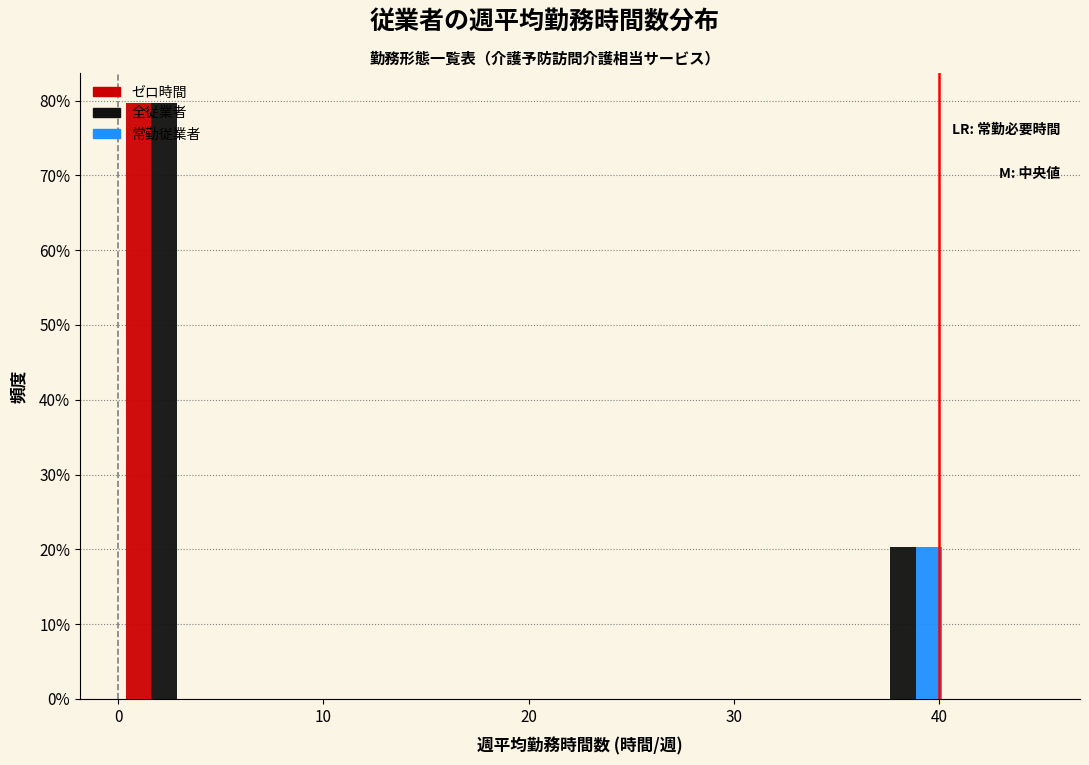

Reading left to right, list every range on the x-axis with the height of the bar of each series over it. Neither the bar edges nor the heights are printed on the chart, so give them approximately, as read against the axes.

0.0 to 4.5: ゼロ時間=80	全従業者=80	常勤従業者=0
4.5 to 9.0: ゼロ時間=0	全従業者=0	常勤従業者=0
9.0 to 13.5: ゼロ時間=0	全従業者=0	常勤従業者=0
13.5 to 18.0: ゼロ時間=0	全従業者=0	常勤従業者=0
18.0 to 22.5: ゼロ時間=0	全従業者=0	常勤従業者=0
22.5 to 27.0: ゼロ時間=0	全従業者=0	常勤従業者=0
27.0 to 31.5: ゼロ時間=0	全従業者=0	常勤従業者=0
31.5 to 36.0: ゼロ時間=0	全従業者=0	常勤従業者=0
36.0 to 40.5: ゼロ時間=0	全従業者=20	常勤従業者=20
40.5 to 45.0: ゼロ時間=0	全従業者=0	常勤従業者=0